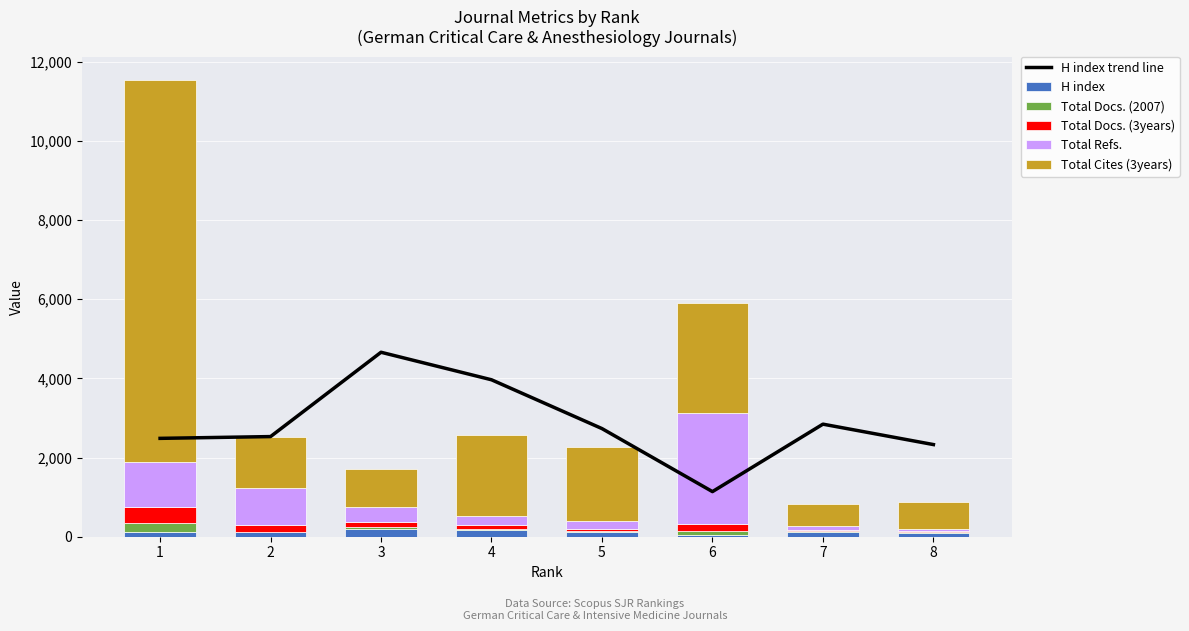

Is it true that Total Cites (3years) equals 2785.0 at 6?

True